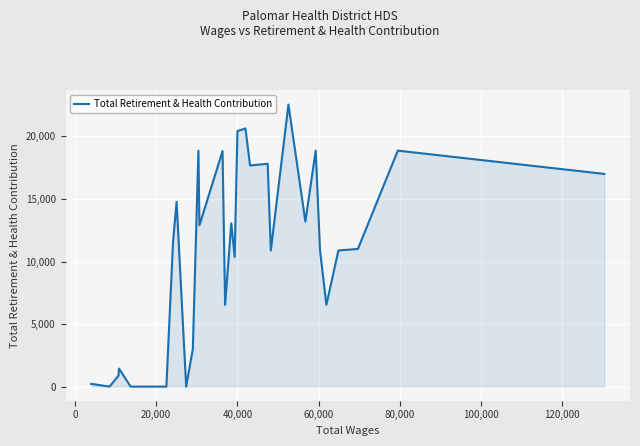

What is the greatest value displayed?

22545